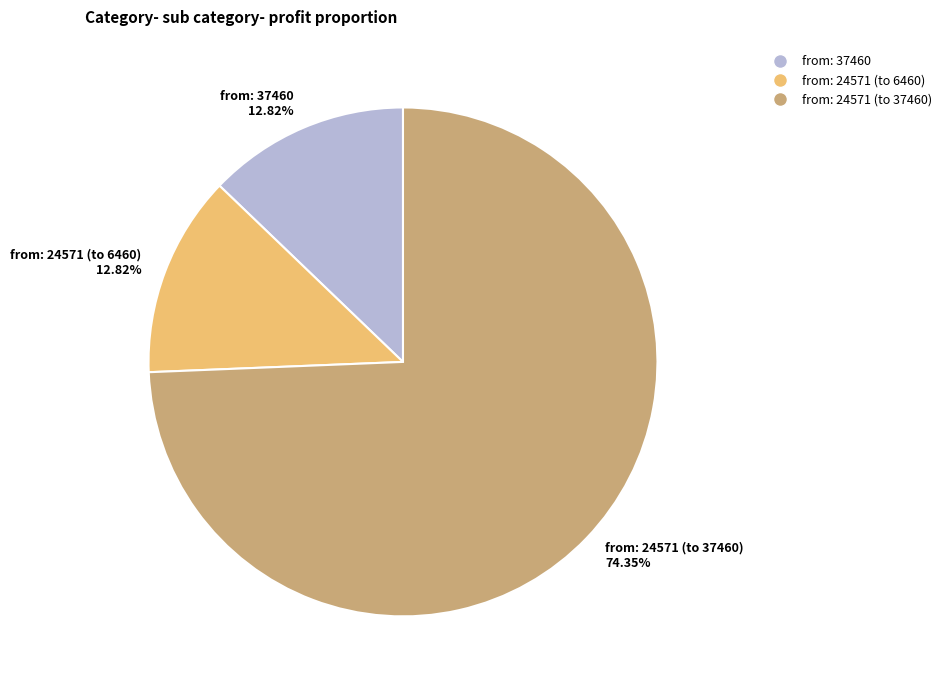

Do from: 24571 (to 37460) 74.35% and from: 24571 (to 6460) 12.82% together represent more than half of the pie?

Yes